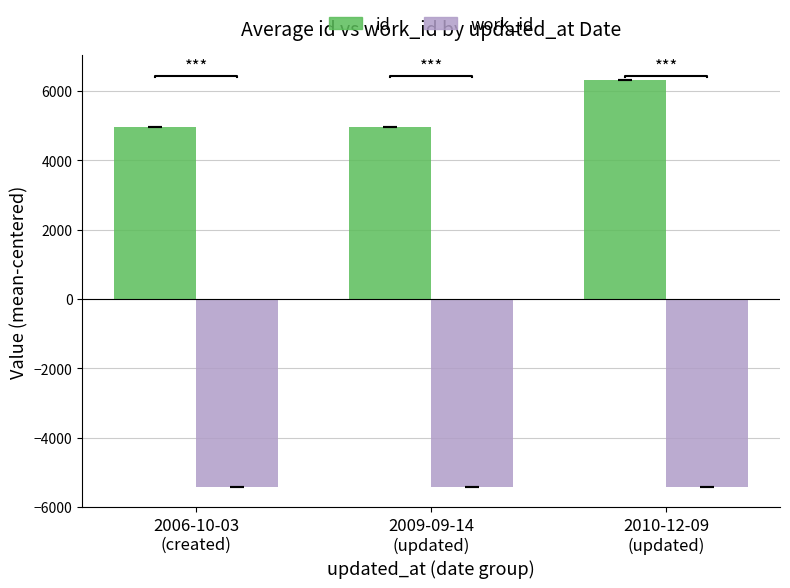

What is the label of the 2nd bar from the left?

2009-09-14
(updated)